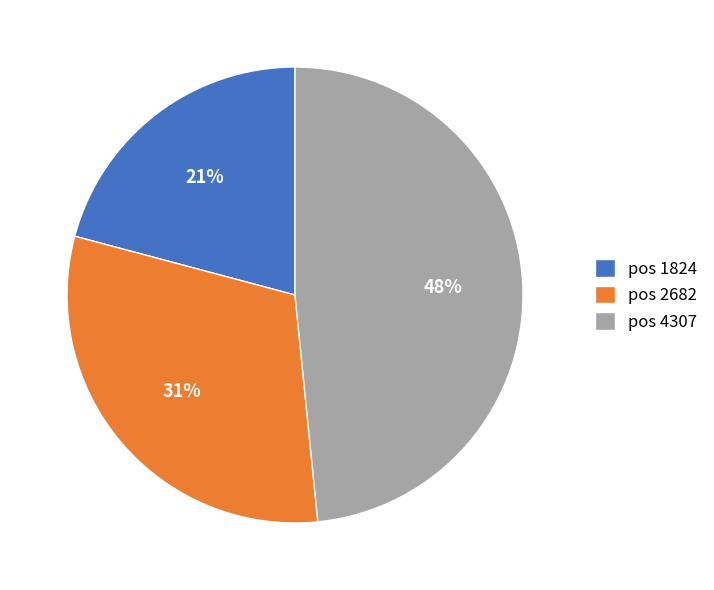

To the nearest percent, what is the average slice percentage?

33%